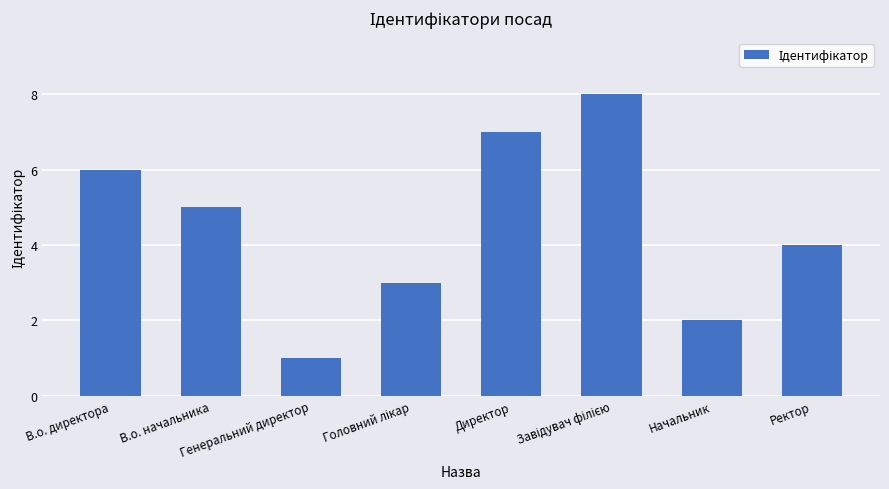

How many bars are there in total?

8